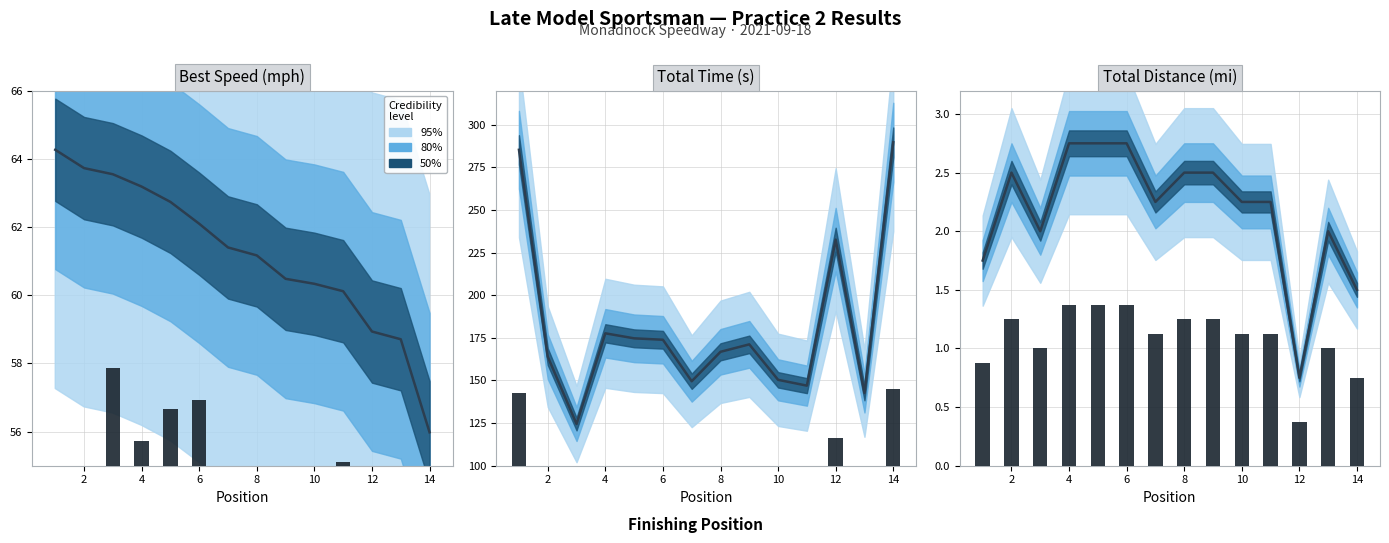

What is the total value across all series at 12?

3.4